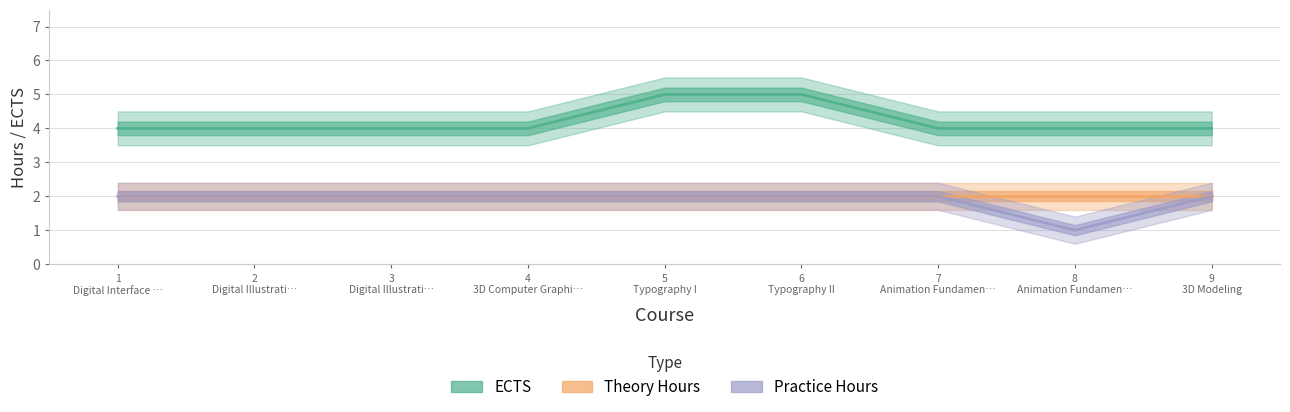

How many values in the Practice Hours series are below 2?

1